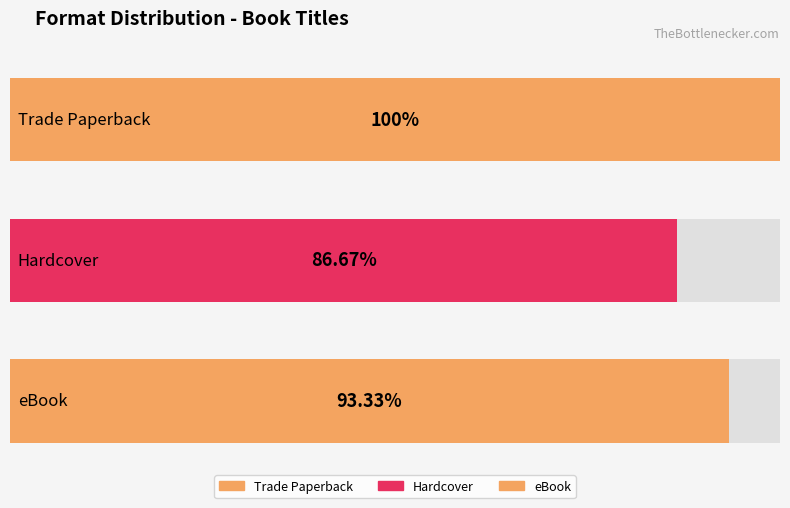

How many bars are there in each group?

3